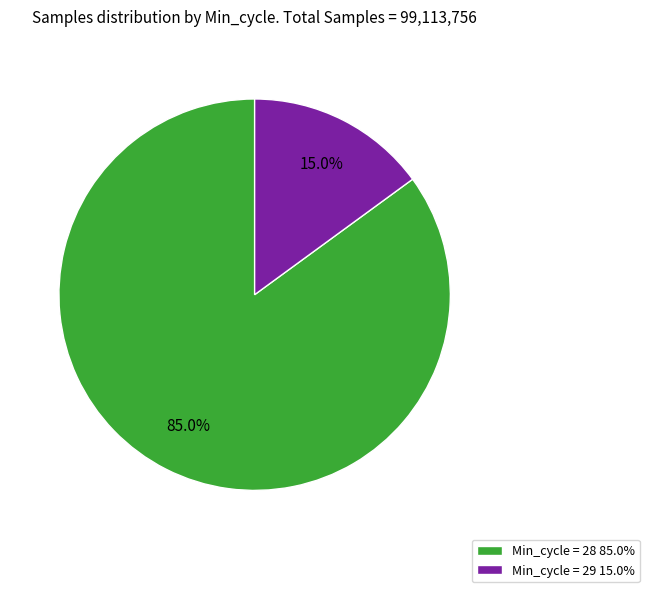

Which slice is the largest?

Min_cycle = 28 85.0%